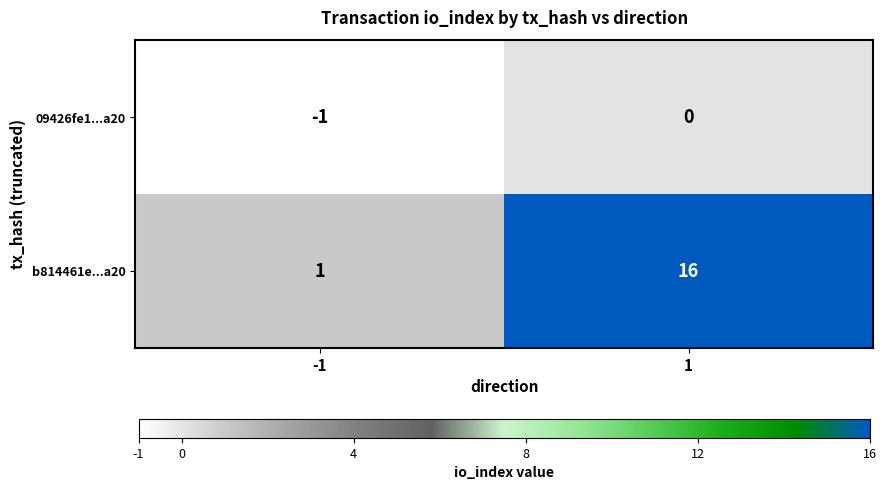

Which series has the widest spread of values?

b814461e...a20